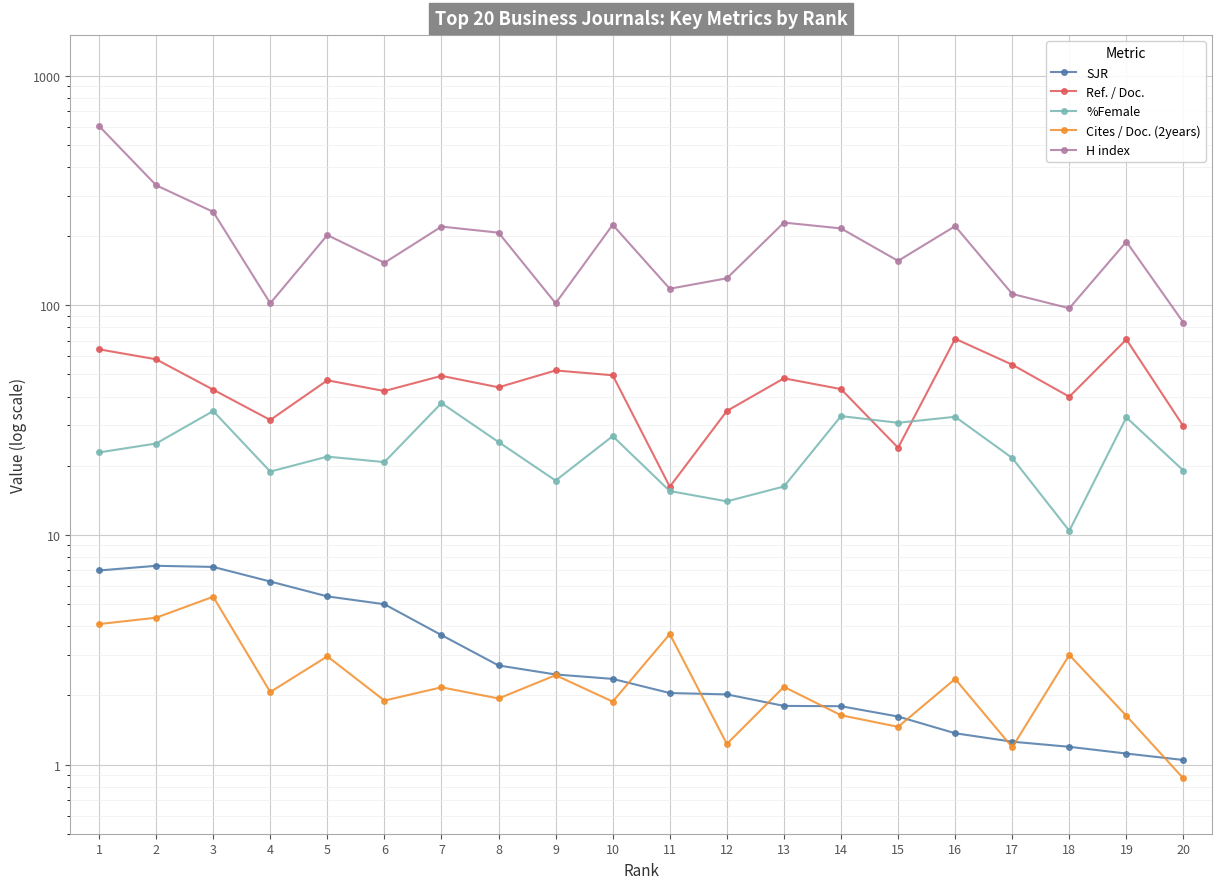

True or false: Cites / Doc. (2years) and %Female cross at least once.

False